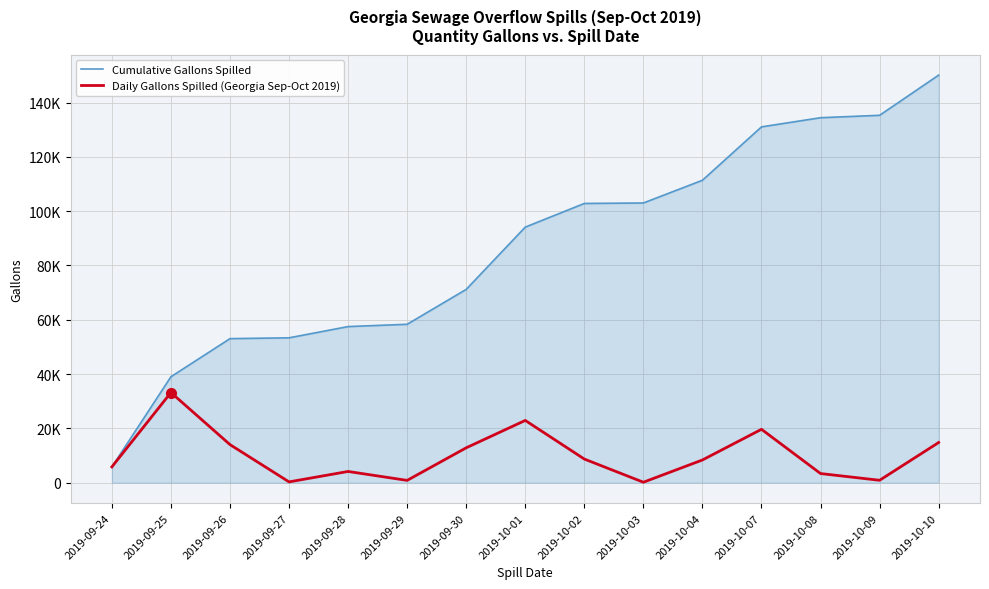

The Cumulative Gallons Spilled series shows 83011 at 2019-09-27. True or false?

False